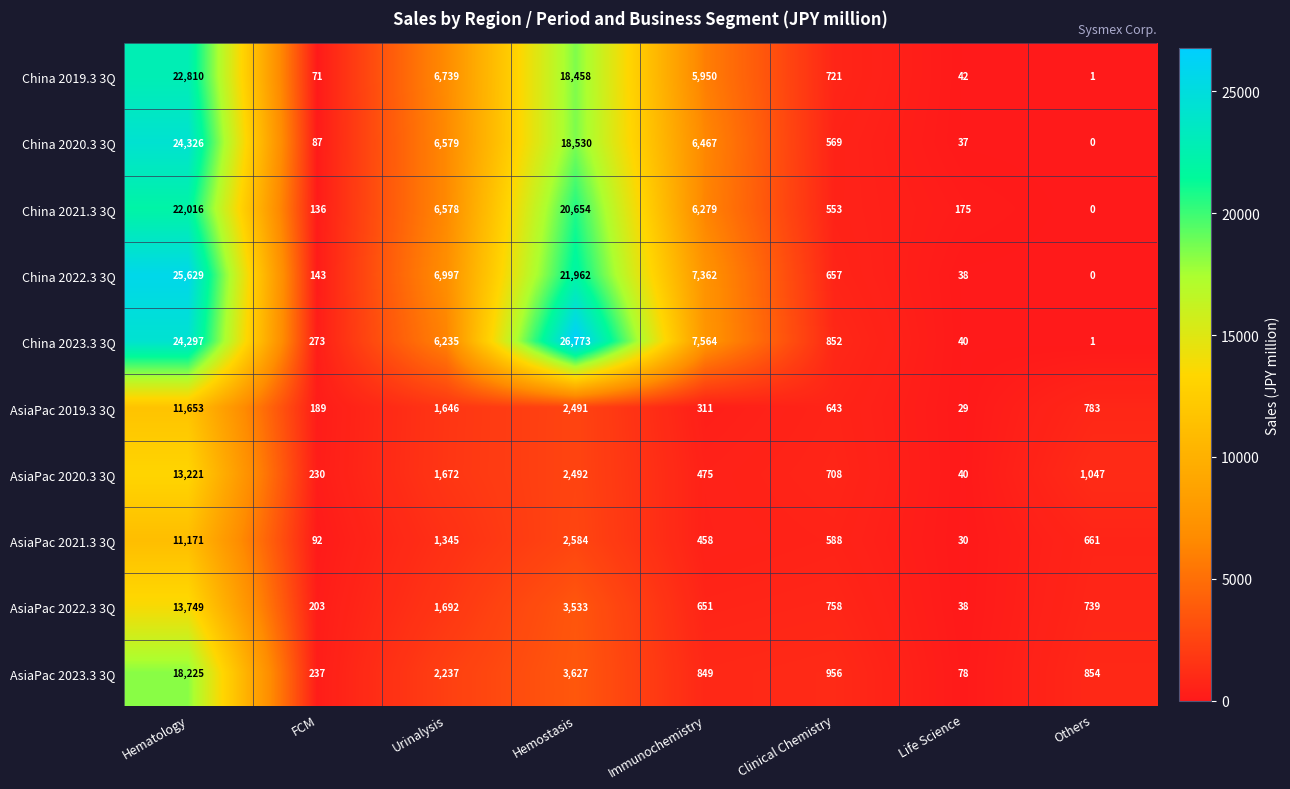

Read the AsiaPac 2021.3 3Q value at Life Science.

30